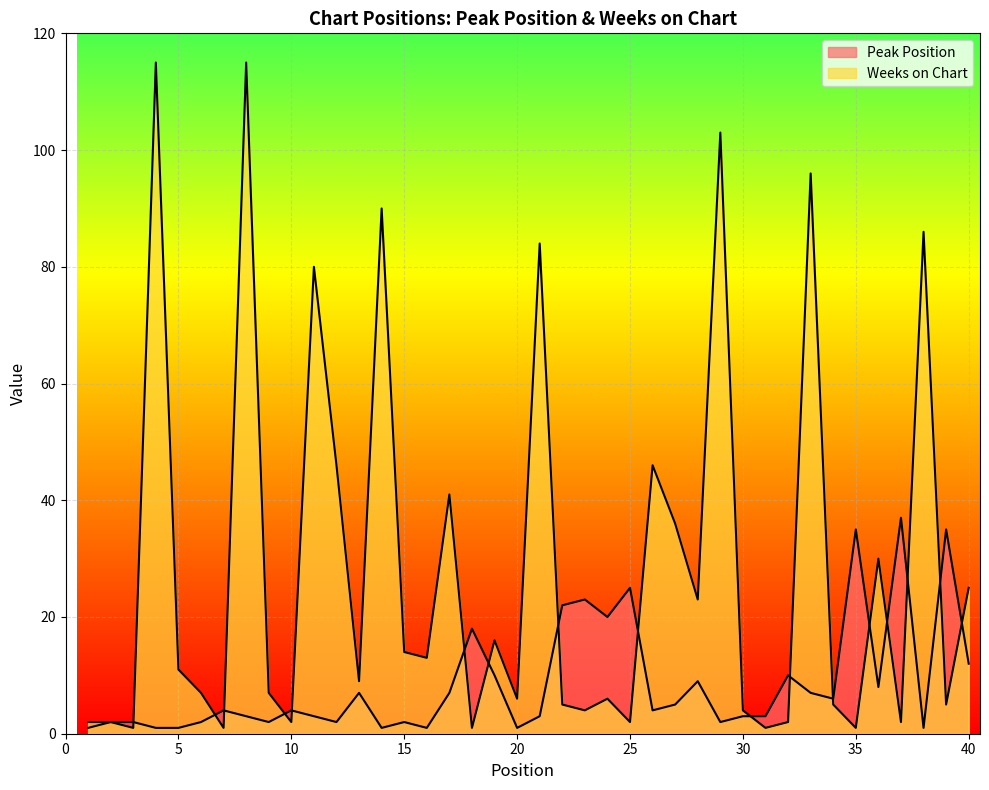

How many interior local valleys does the Peak Position series have?

11